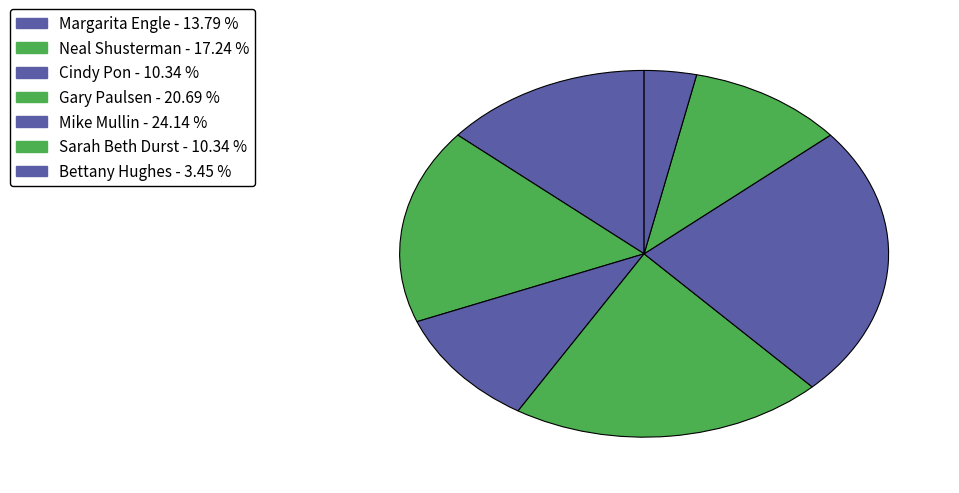

Count the number of slices in the pie.

7